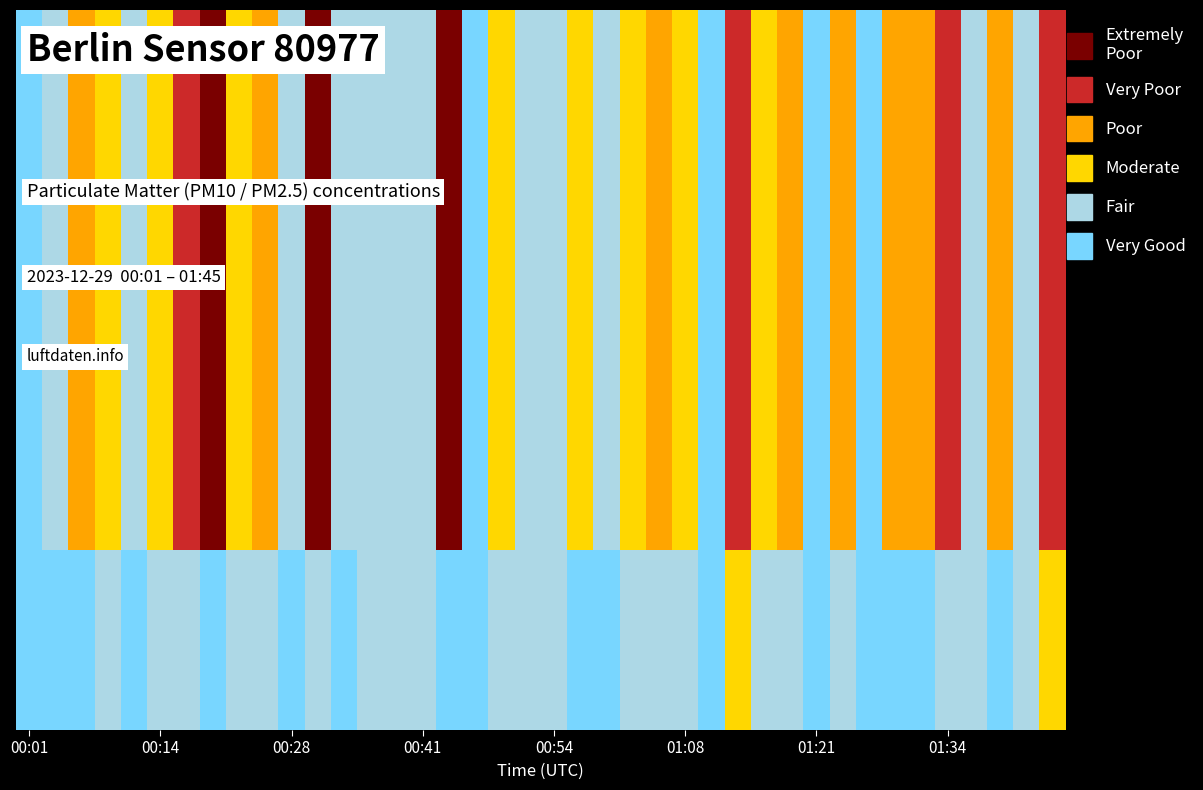

Reading right to left, list all the values displayed in this chart.

P1: 01:45=2.6	01:42=0.9	01:40=1.6	01:37=0.6	01:34=2.4	01:32=1.7	01:29=1.9	01:26=0.5	01:24=1.9	01:21=0.4	01:18=1.9	01:16=1.2	01:13=2.8	01:10=0.4	01:08=1.4	01:05=1.8	01:02=1.4	01:00=0.7	00:57=1.3	00:54=0.9	00:52=0.6	00:49=1.3	00:46=0.4	00:44=4.0	00:41=0.7	00:38=0.7	00:36=0.6	00:33=0.7	00:30=3.7	00:28=1.0	00:25=1.6	00:22=1.1	00:20=4.2	00:17=2.2	00:14=1.1	00:12=0.7	00:09=1.3	00:06=1.6	00:04=0.6	00:01=0.6
P2: 01:45=1.0	01:42=0.7	01:40=0.6	01:37=0.6	01:34=0.8	01:32=0.6	01:29=0.6	01:26=0.5	01:24=0.7	01:21=0.3	01:18=0.8	01:16=0.9	01:13=1.1	01:10=0.4	01:08=0.9	01:05=0.8	01:02=0.8	01:00=0.4	00:57=0.4	00:54=0.6	00:52=0.6	00:49=0.7	00:46=0.4	00:44=0.5	00:41=0.6	00:38=0.7	00:36=0.6	00:33=0.3	00:30=0.7	00:28=0.5	00:25=0.8	00:22=0.8	00:20=0.5	00:17=0.9	00:14=0.6	00:12=0.5	00:09=0.7	00:06=0.6	00:04=0.2	00:01=0.3